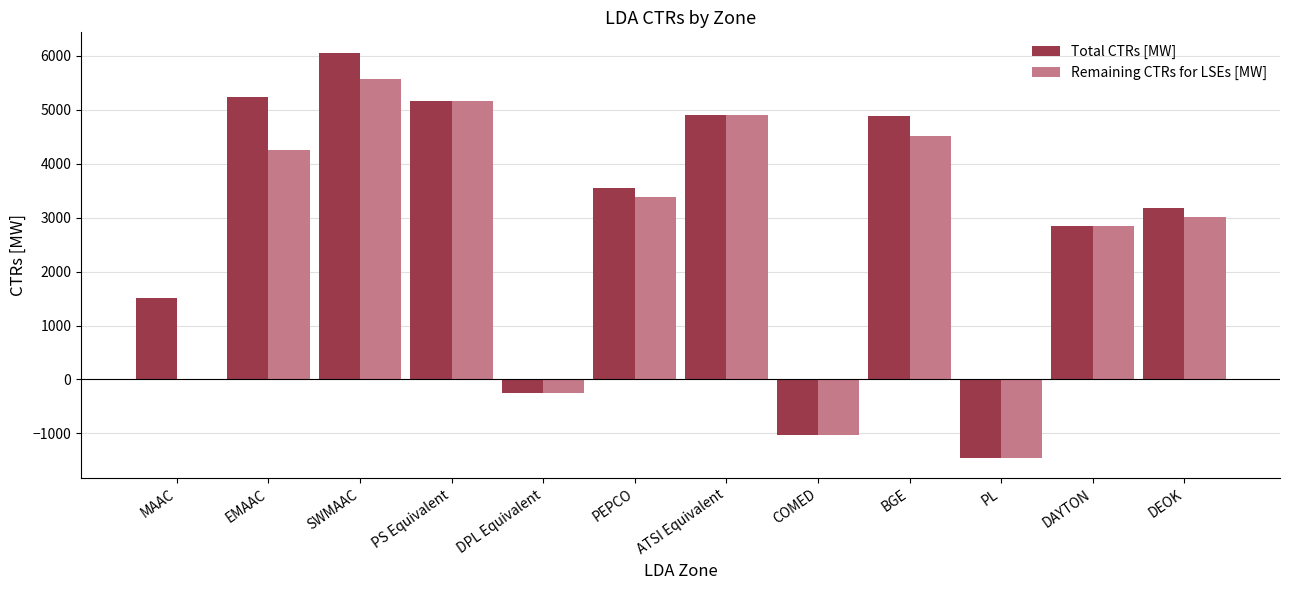

The Total CTRs [MW] series shows 3715.0 at SWMAAC. True or false?

False